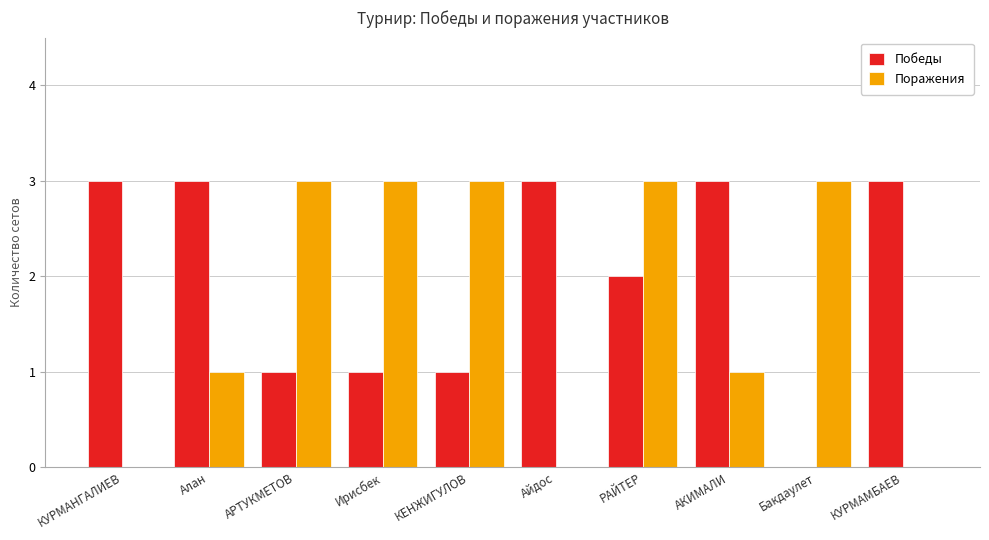

Which series has the largest total across all categories?

Победы